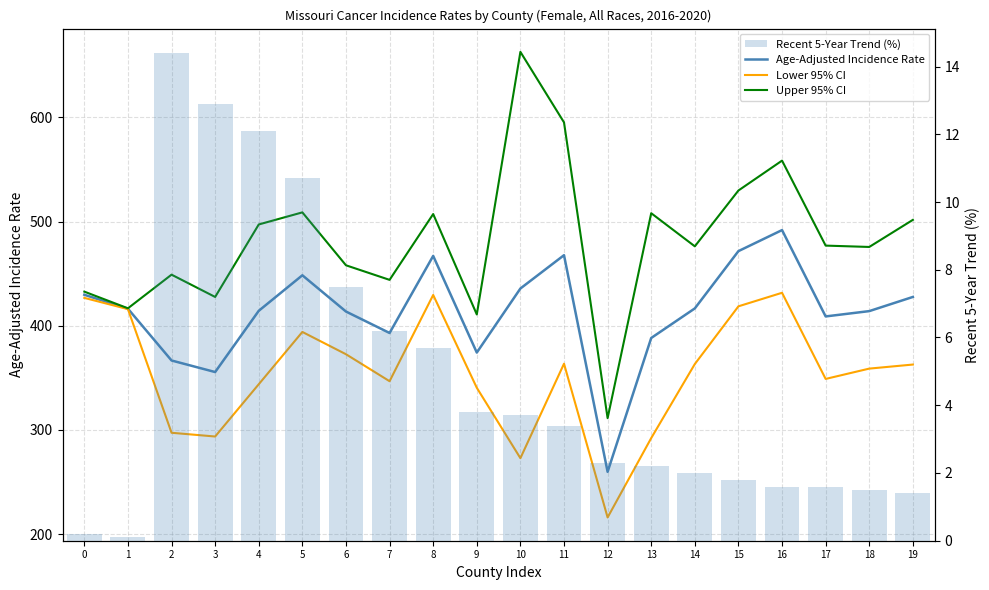

At 9, list the series in order from smallest to largest.

Recent 5-Year Trend (%), Lower 95% CI, Age-Adjusted Incidence Rate, Upper 95% CI